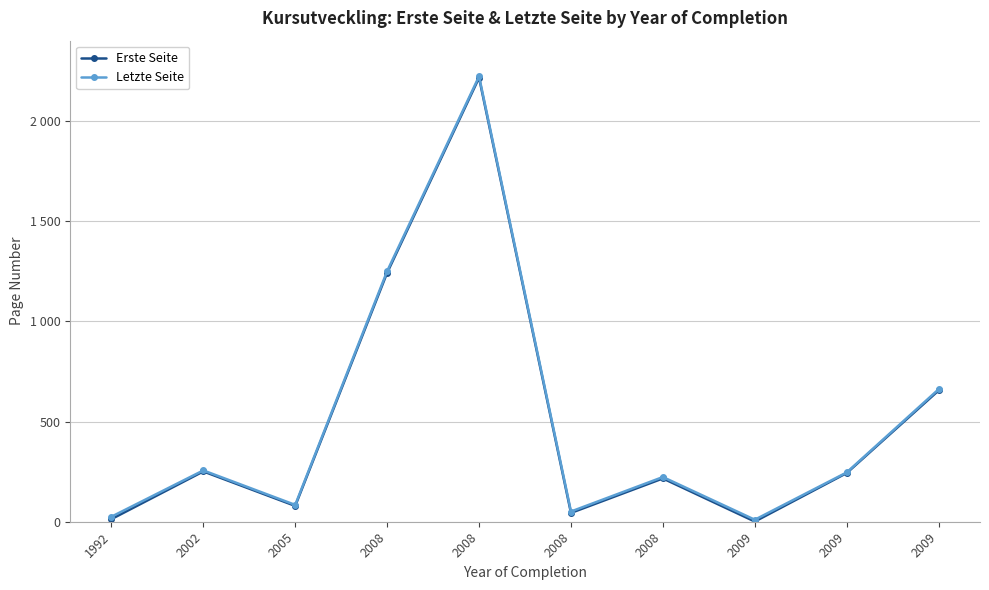

Reading right to left, list all the values displayed in this chart.

Erste Seite: 655	243	1	216	44	2215	1242	79	251	13
Letzte Seite: 661	246	10	223	51	2222	1250	84	256	25